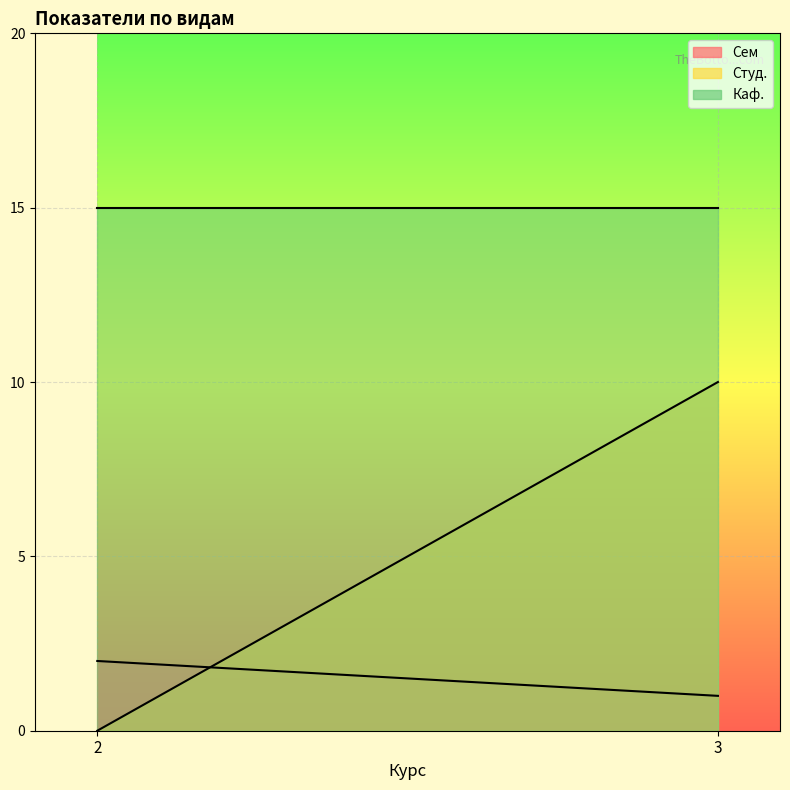

Is it true that Каф. equals 15 at 3?

True